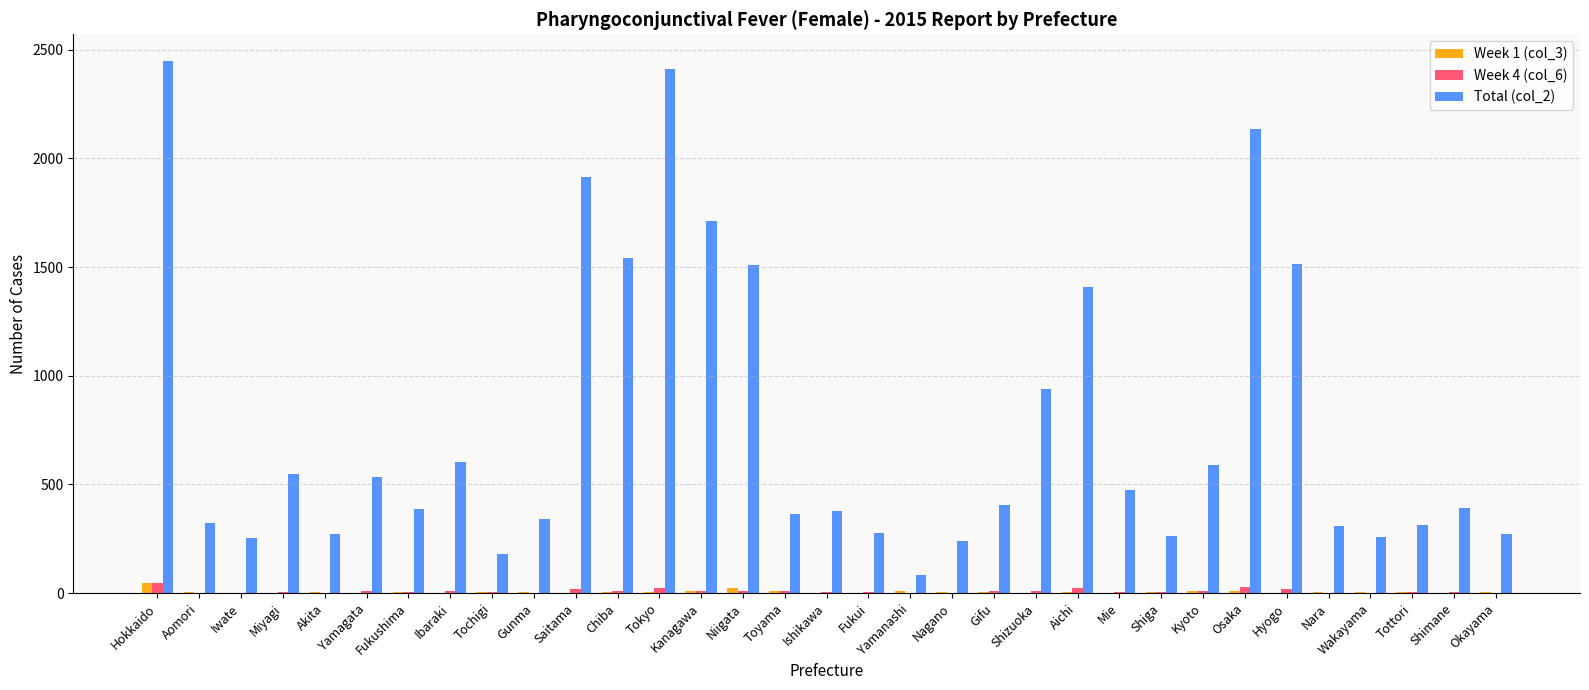

True or false: Total (col_2) has a value of 97 at Wakayama.

False